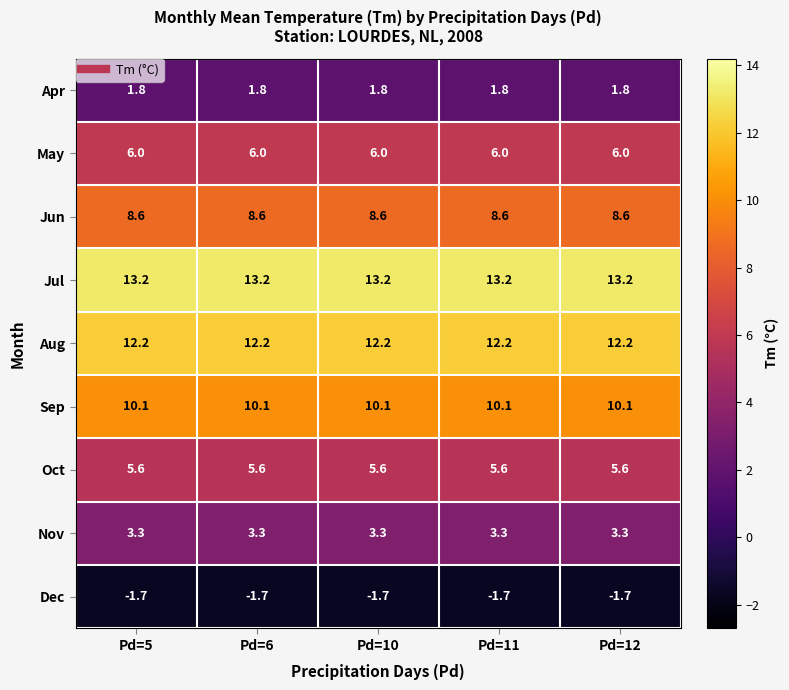

The Nov series shows 3.3 at Pd=10. True or false?

True